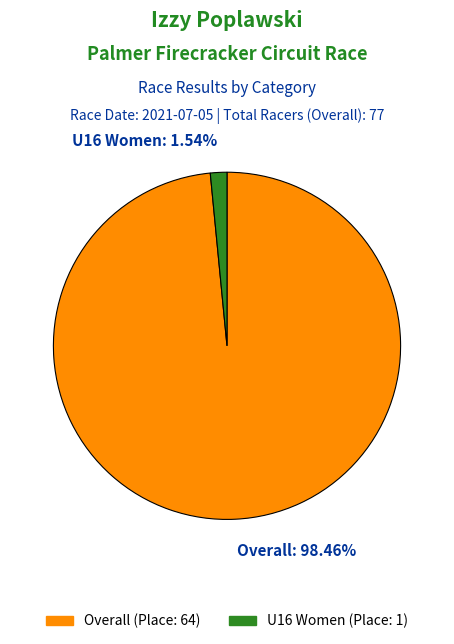

Which slice represents more than half of the pie?

Overall